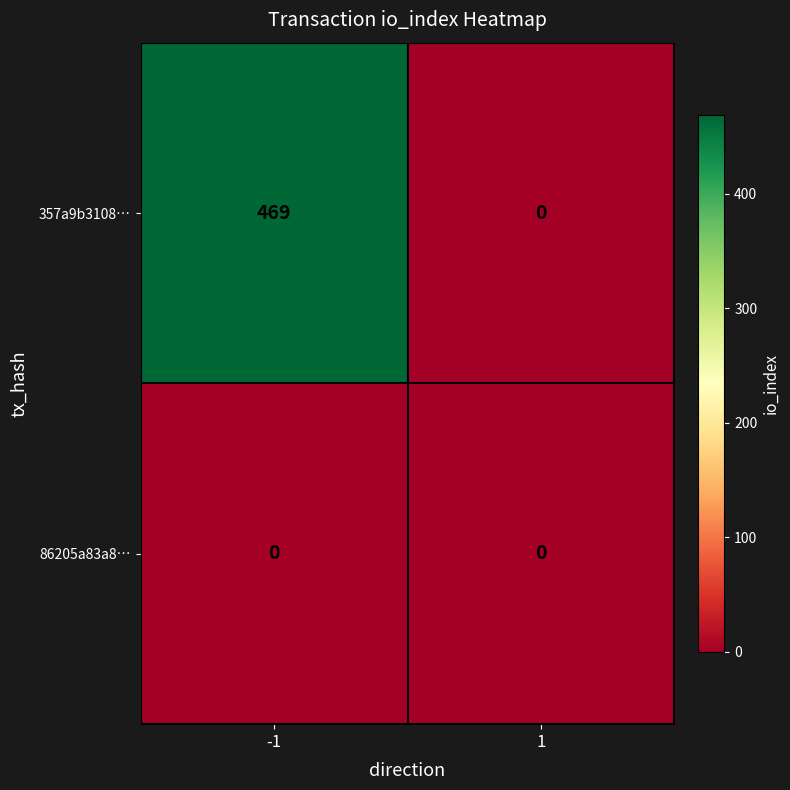

Reading left to right, extract all data points from this chart.

357a9b3108…: 469	0
86205a83a8…: 0	0